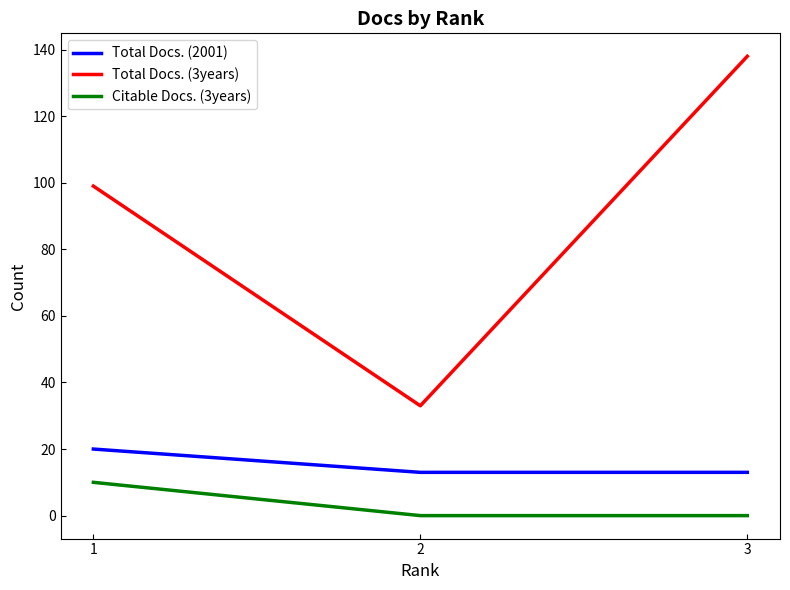

Is it true that Total Docs. (3years) equals 28 at 1?

False